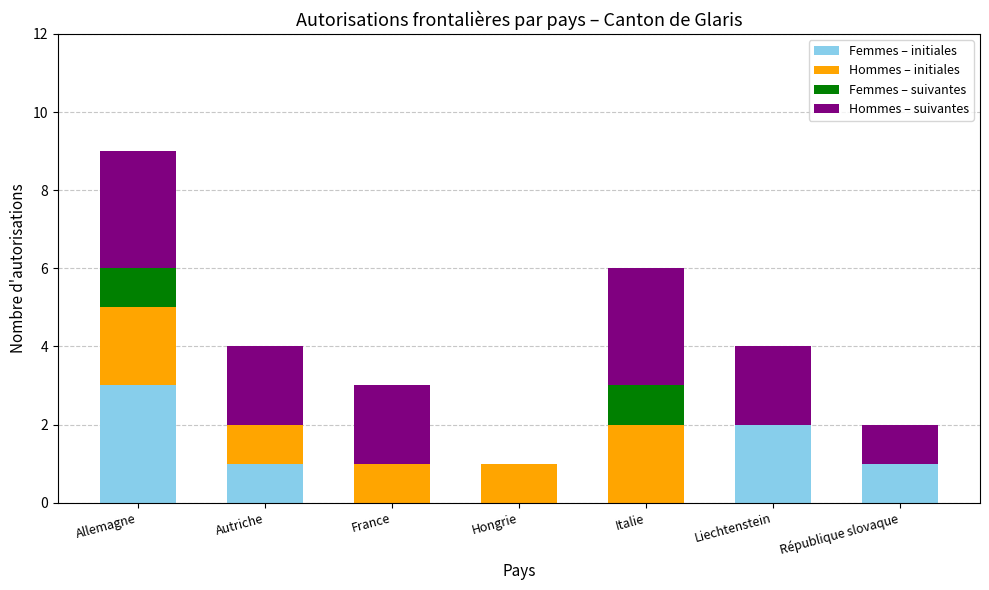

Count the Femmes – initiales values in the range 0 to 2.

6